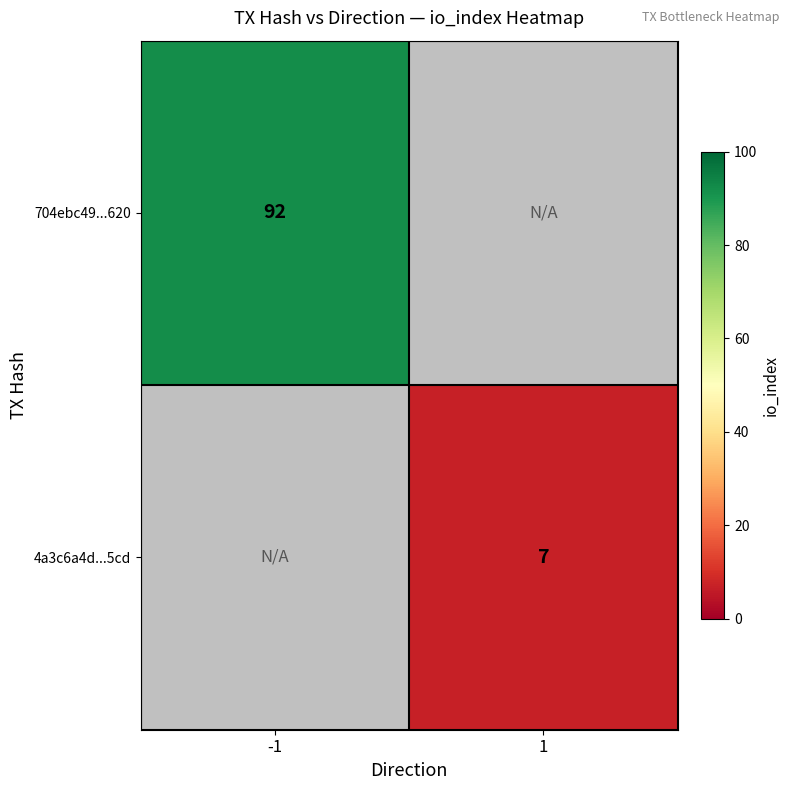

Is the value of 4a3c6a4d...5cd at 1 greater than the value of 704ebc49...620 at -1?

No